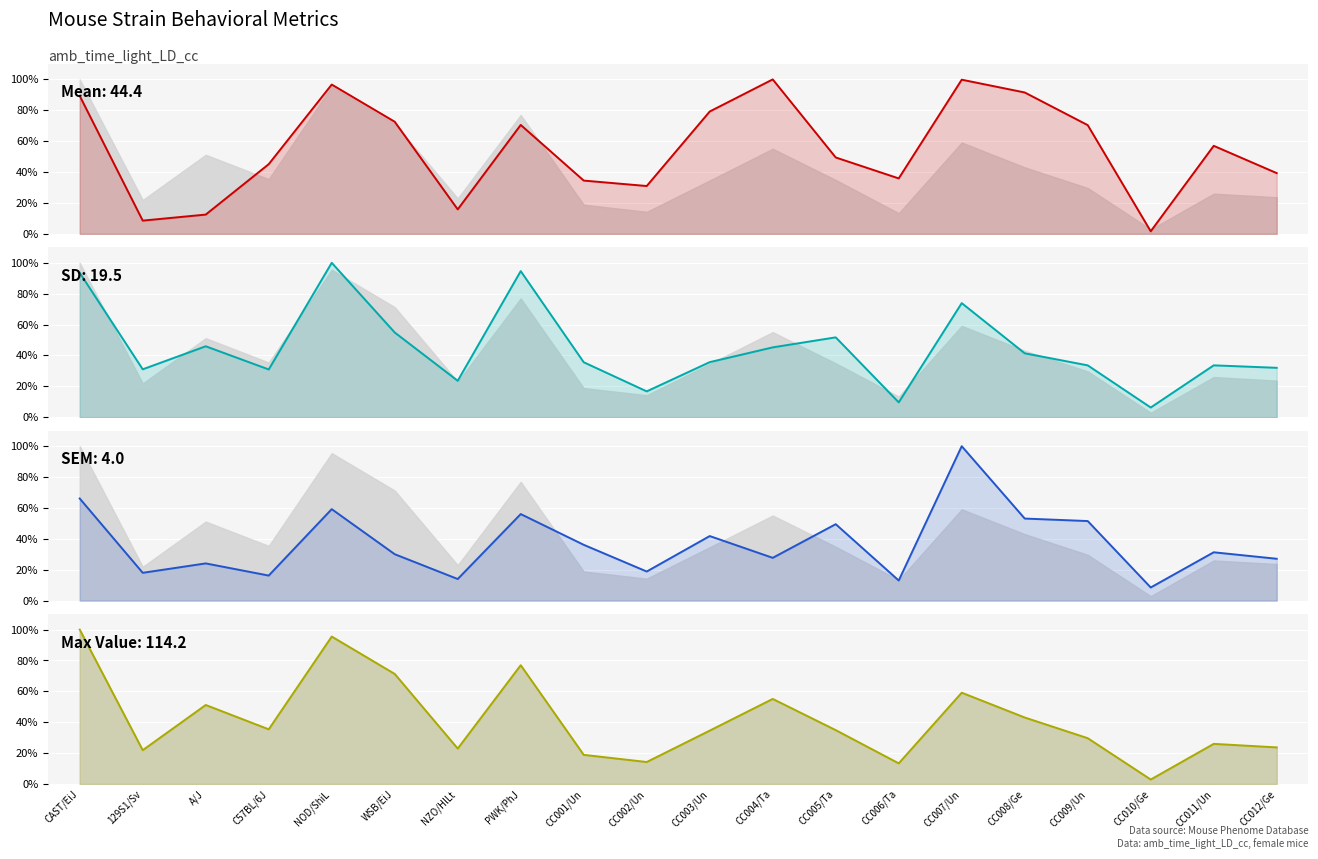

Where is the first local maximum for Mean?

NOD/ShiL